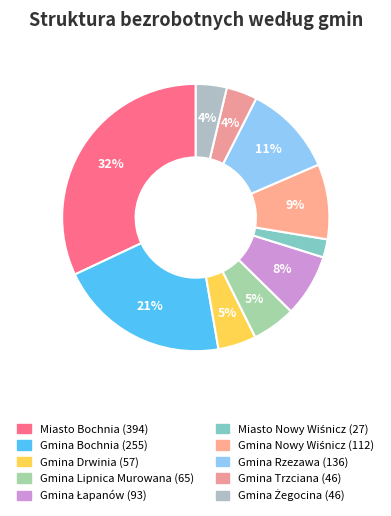

Is there any slice that represents more than half of the pie?

No